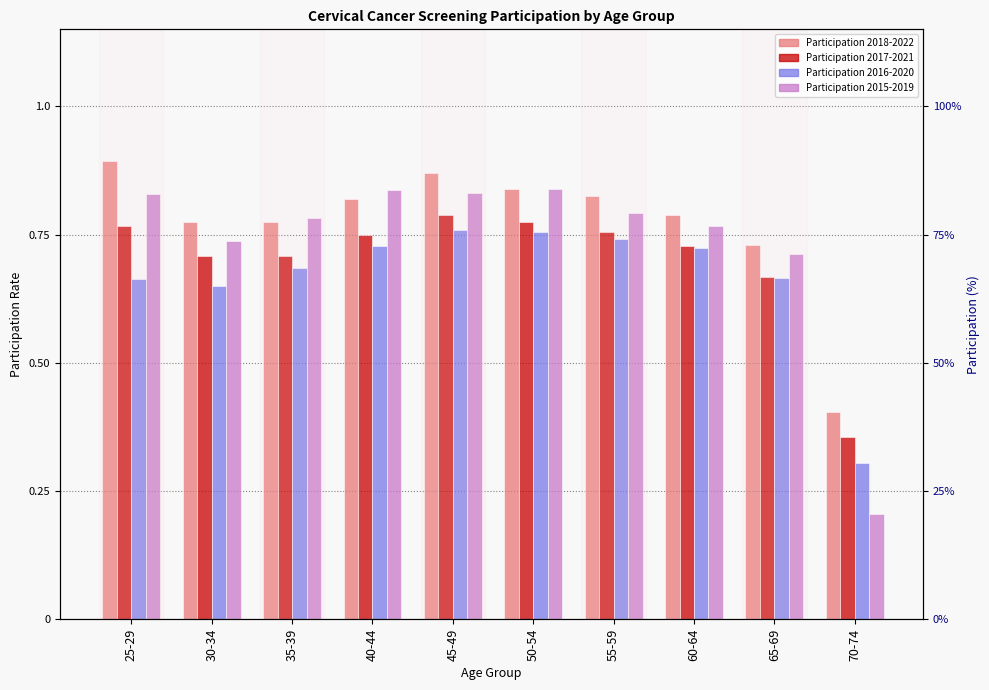

Reading right to left, what are all the values shown in this chart?

Participation 2018-2022: 70-74=0.4	65-69=0.7	60-64=0.8	55-59=0.8	50-54=0.8	45-49=0.9	40-44=0.8	35-39=0.8	30-34=0.8	25-29=0.9
Participation 2017-2021: 70-74=0.4	65-69=0.7	60-64=0.7	55-59=0.8	50-54=0.8	45-49=0.8	40-44=0.8	35-39=0.7	30-34=0.7	25-29=0.8
Participation 2016-2020: 70-74=0.3	65-69=0.7	60-64=0.7	55-59=0.7	50-54=0.8	45-49=0.8	40-44=0.7	35-39=0.7	30-34=0.7	25-29=0.7
Participation 2015-2019: 70-74=0.2	65-69=0.7	60-64=0.8	55-59=0.8	50-54=0.8	45-49=0.8	40-44=0.8	35-39=0.8	30-34=0.7	25-29=0.8